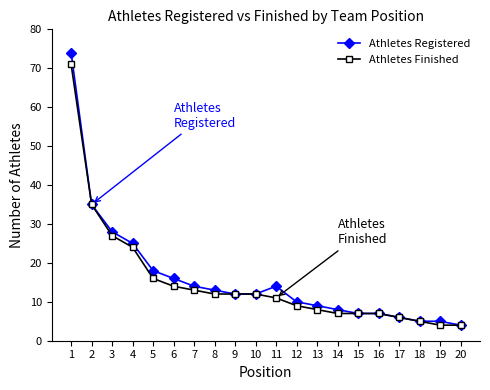

Is this an area chart (filled region under the line)?

No